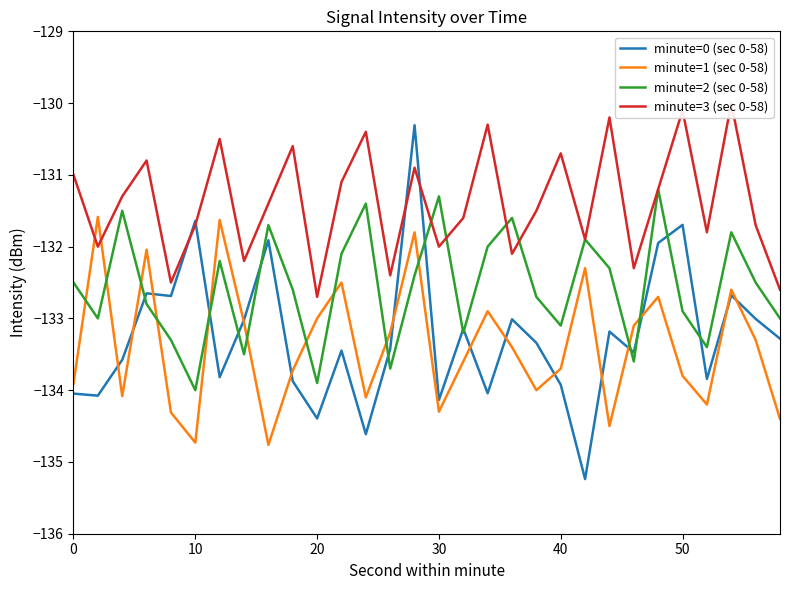

Which series ends up on top after the final intersection of minute=1 (sec 0-58) and minute=2 (sec 0-58)?

minute=2 (sec 0-58)